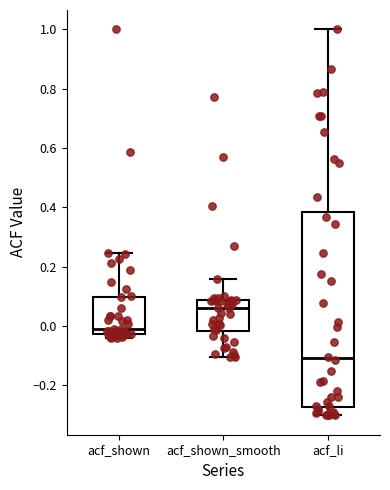

Reading left to right, transcribe this box plot: for each box, give where its median line is, the range the box spans, and where its two whiskers end, as read against the y-axis. The values are not printed on the chart, so give them approximately, as read against the axis.

acf_shown: median -0.02 (just above the box's lower edge), box -0.02 to 0.10, whiskers -0.04 to 0.24
acf_shown_smooth: median 0.06, box -0.02 to 0.08, whiskers -0.10 to 0.16
acf_li: median -0.10, box -0.28 to 0.38, whiskers -0.30 to 1.00